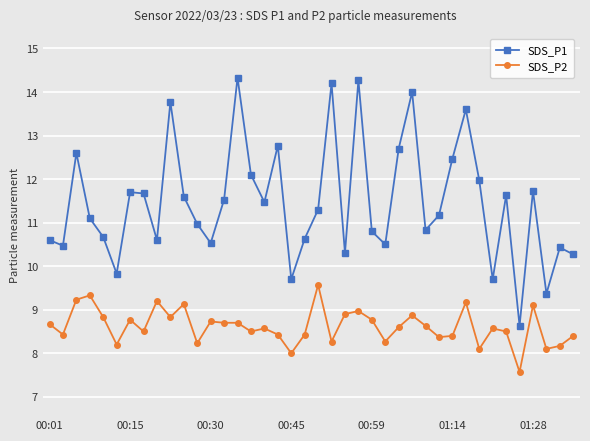

True or false: SDS_P1 has more than 0 points higher than both neighbors.

True